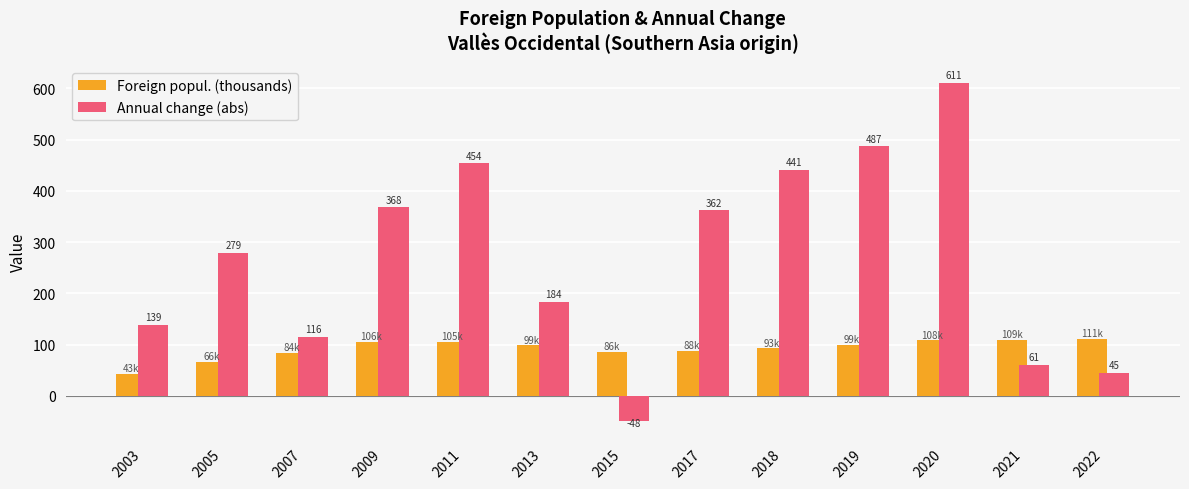

True or false: Annual change (abs) has a value of 35.6 at 2007.

False